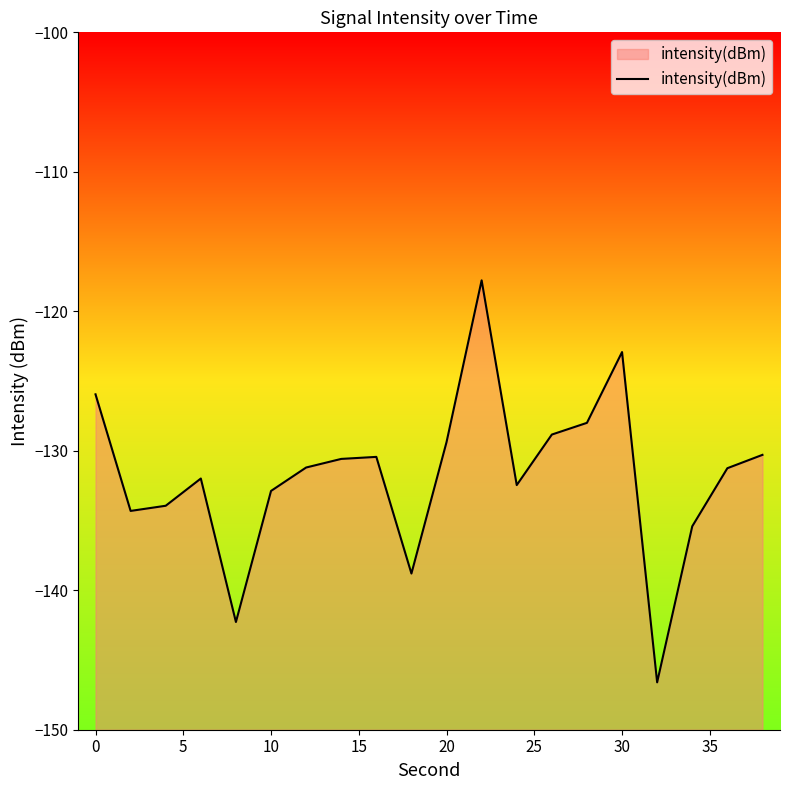

Count the number of categories in the chart.

20